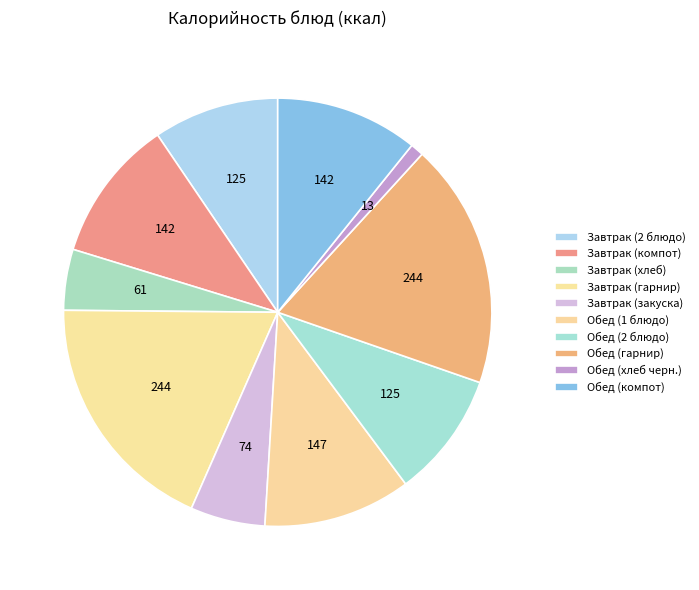

Does Обед (2 блюдо) account for over 50% of the chart?

No